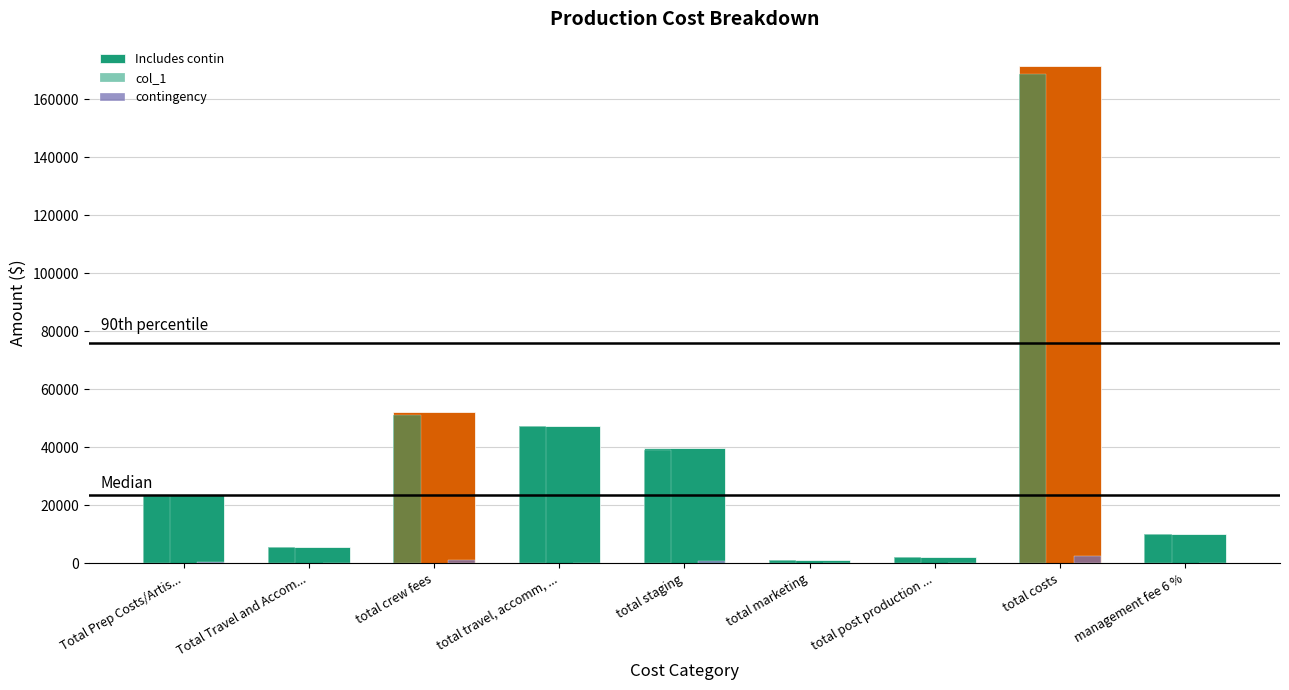

Which has a higher value, total marketing or management fee 6 %?

management fee 6 %